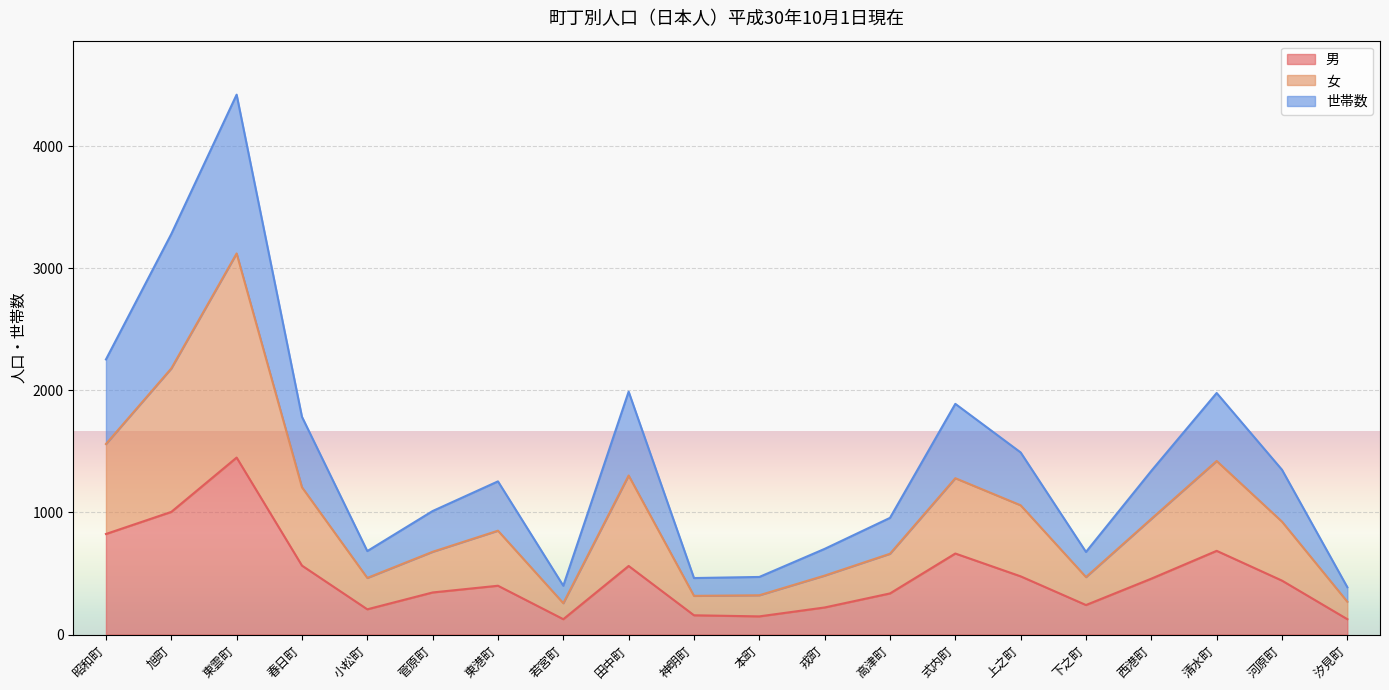

Rank the series by their maximum value, from highest to lowest.

世帯数, 女, 男